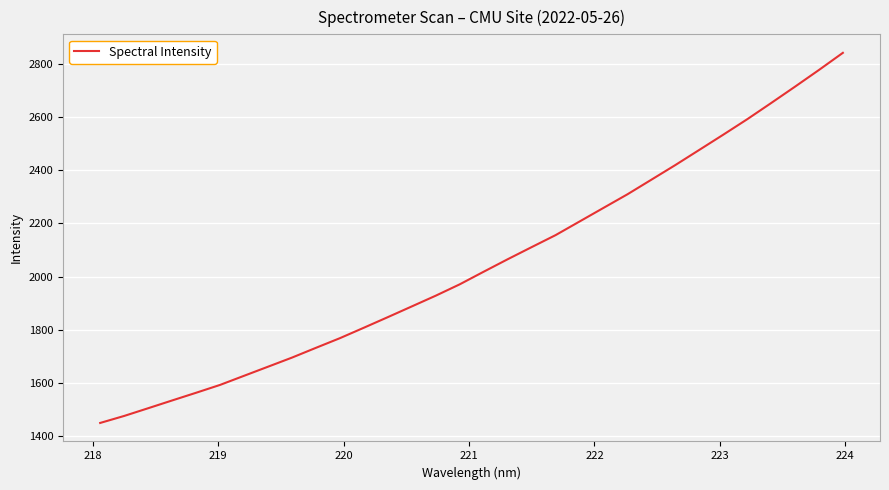

What is the difference between the maximum and minimum values?

1389.7